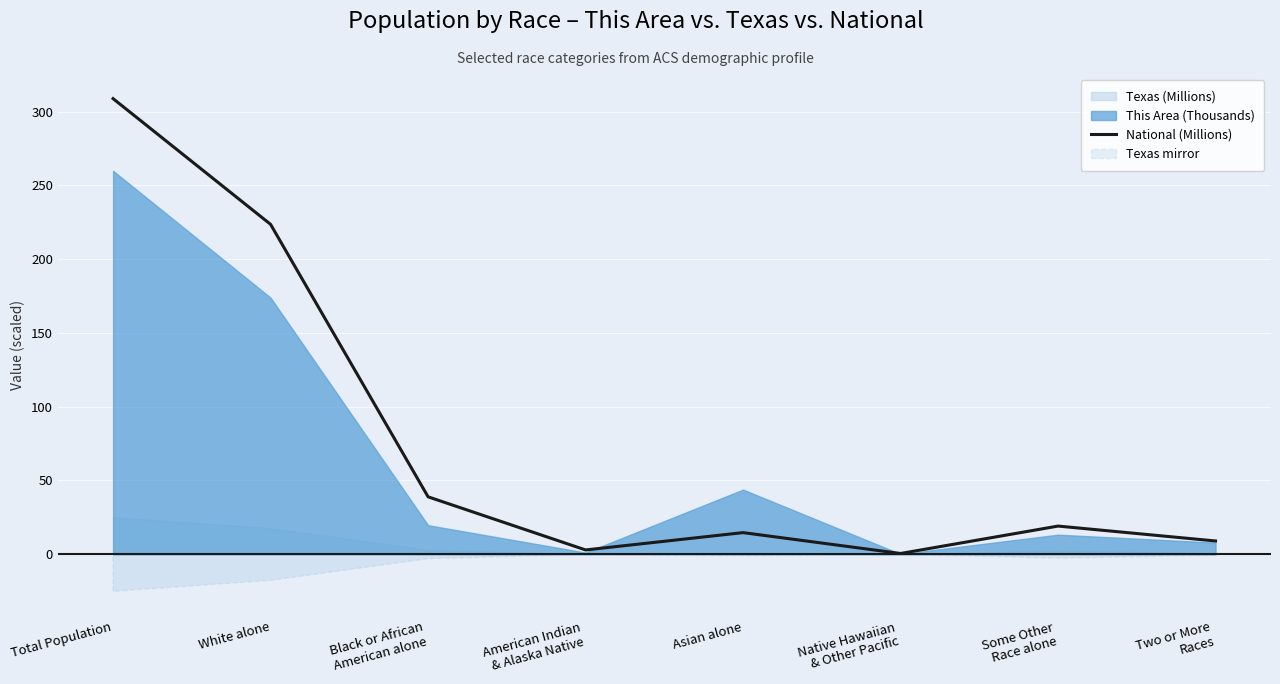

Reading left to right, extract all data points from this chart.

Total Population=308.7	White alone=223.6	Black or African
American alone=38.9	American Indian
& Alaska Native=2.9	Asian alone=14.7	Native Hawaiian
& Other Pacific=0.5	Some Other
Race alone=19.1	Two or More
Races=9.0